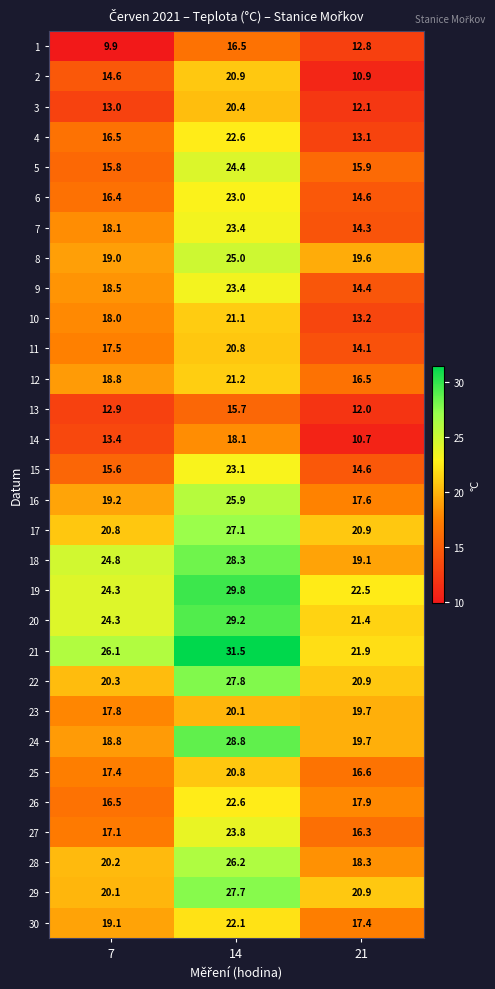

Where is 26 nearest to the value 19?

21